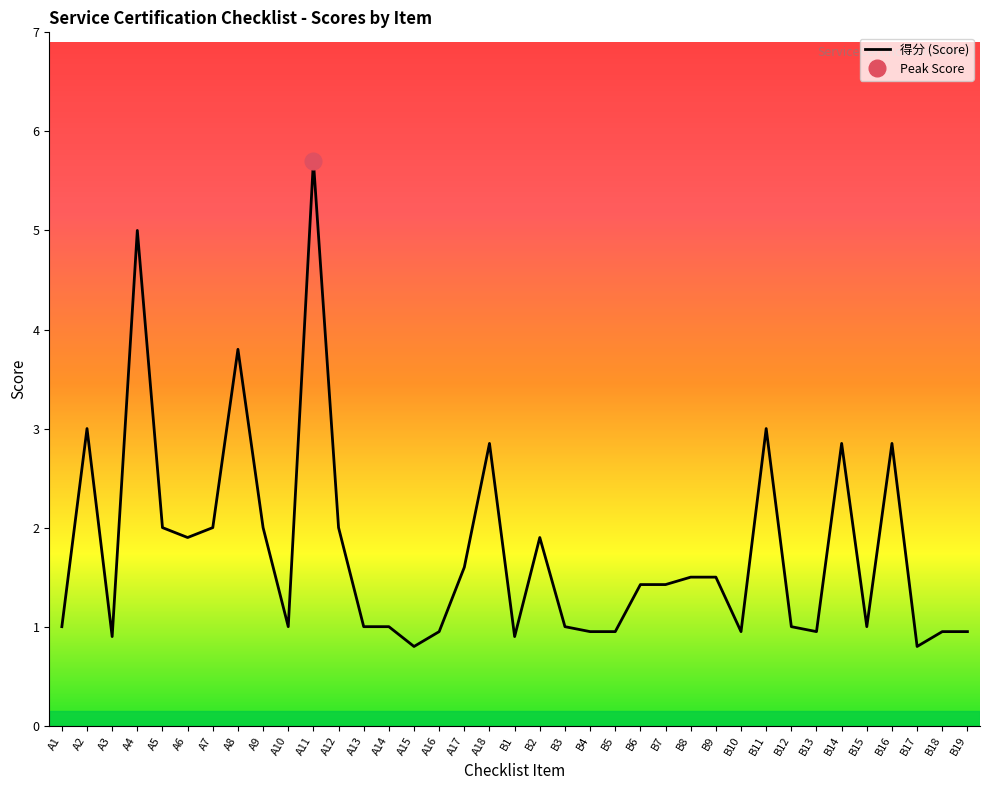

What is the sum of all values?

65.3